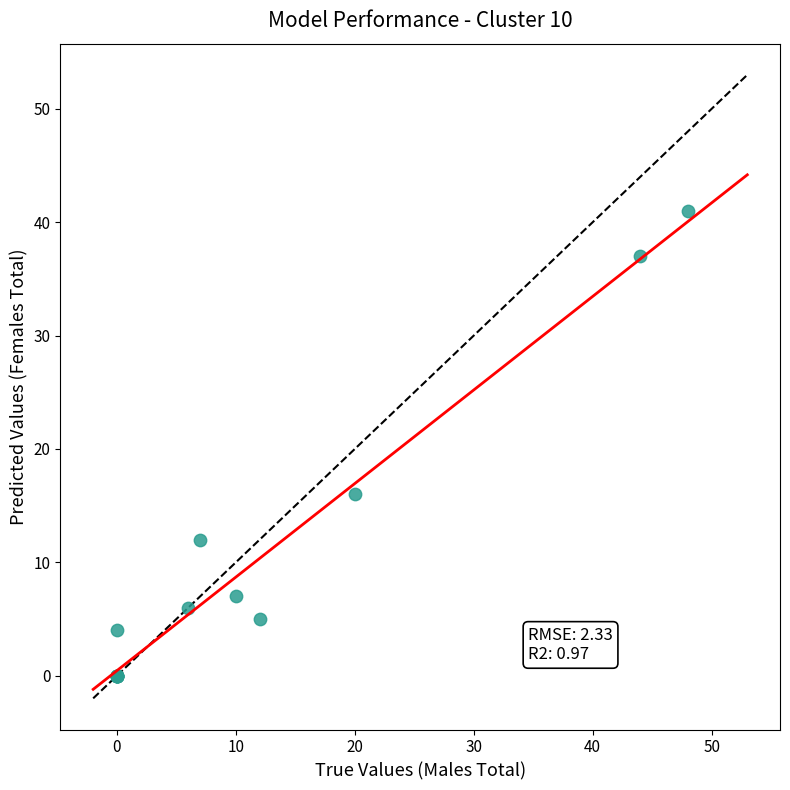

What Y value in the scatter plot is closest to 20?

16